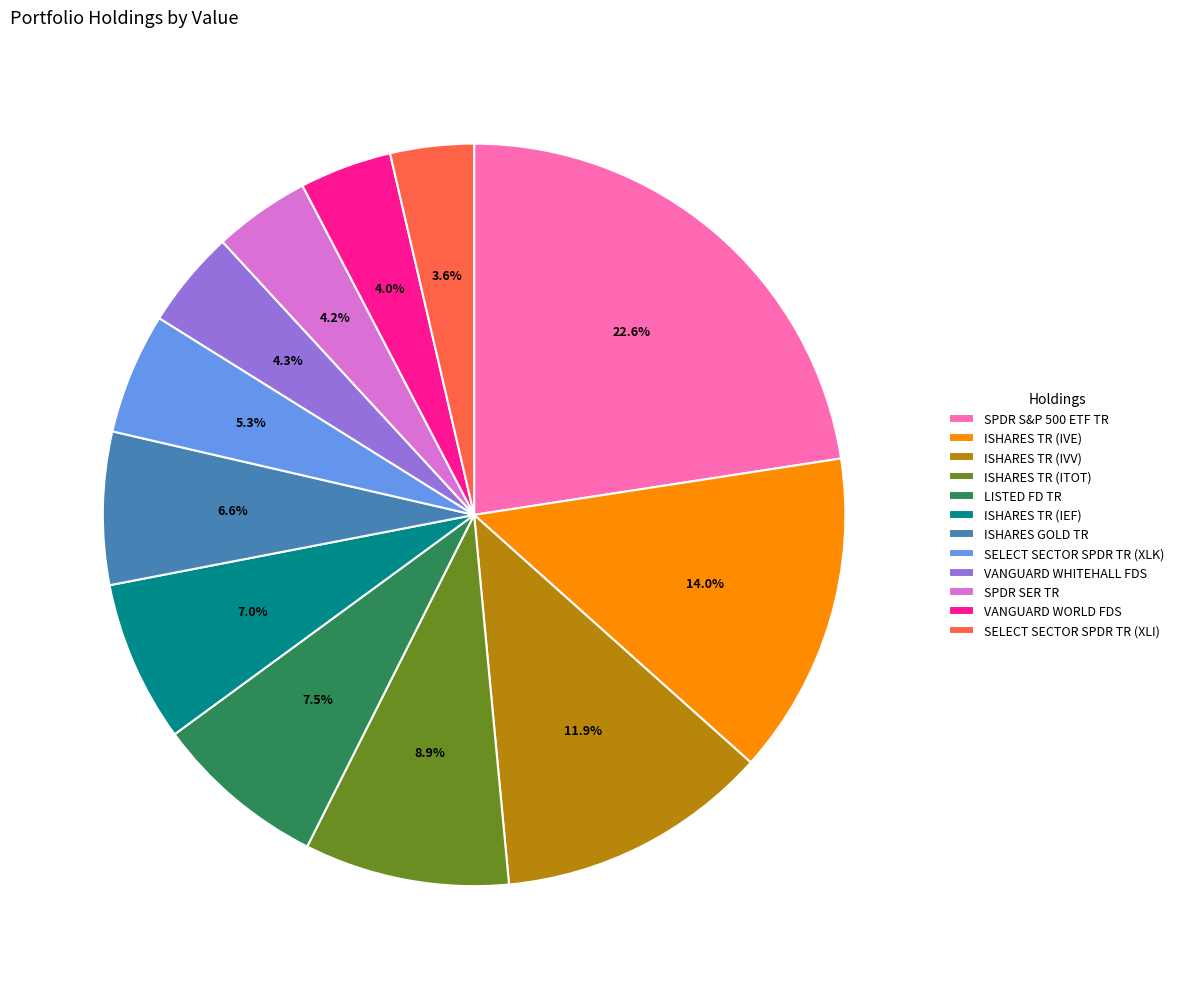

What is the largest slice in the pie chart?

SPDR S&P 500 ETF TR